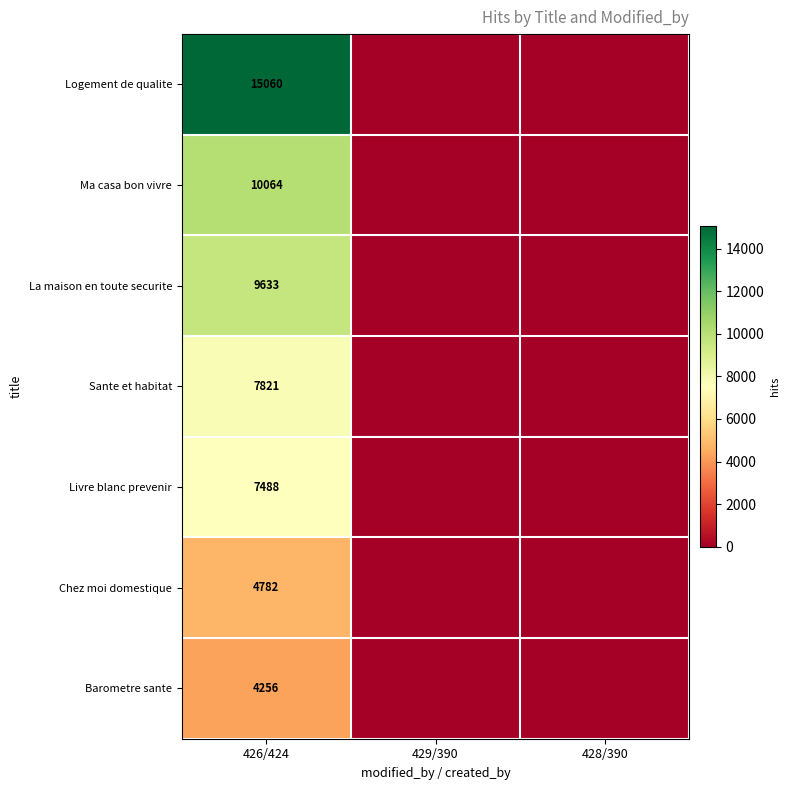

True or false: Sante et habitat has a value of 7821 at 426/424.

True